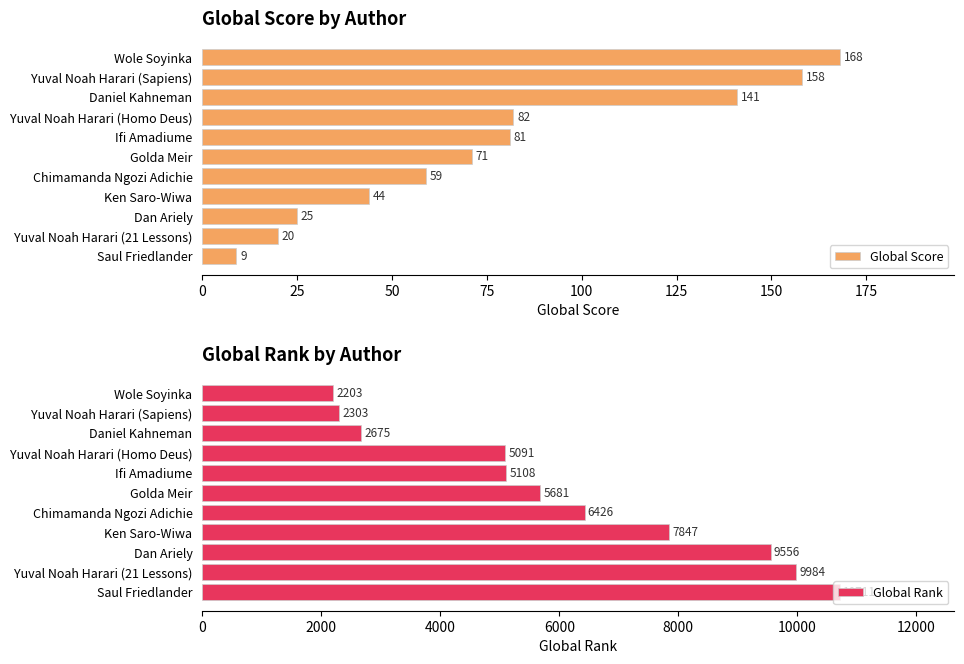

Where is Global Score nearest to the value 88?

Yuval Noah Harari (Homo Deus)